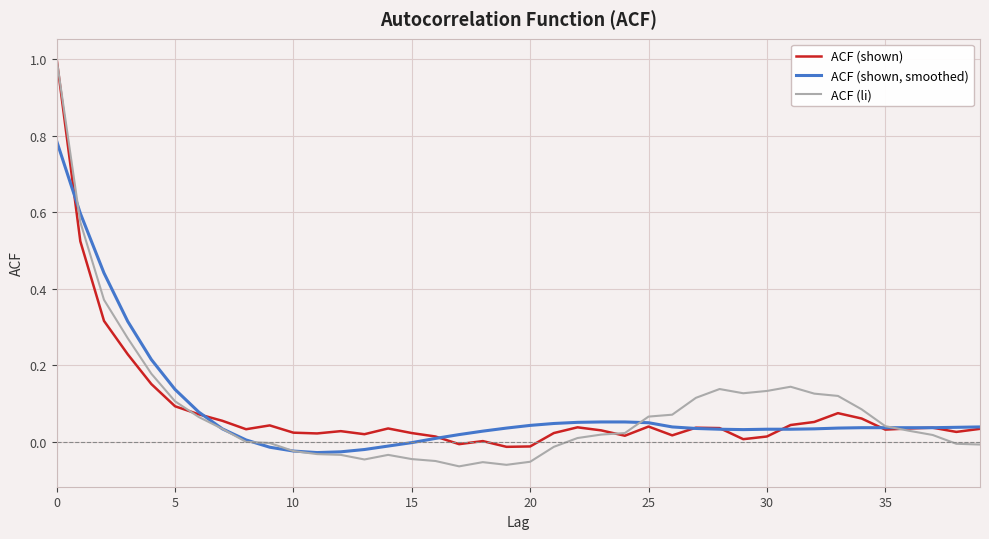

Rank the series by their average value, from lowest to highest.

ACF (shown), ACF (li), ACF (shown, smoothed)